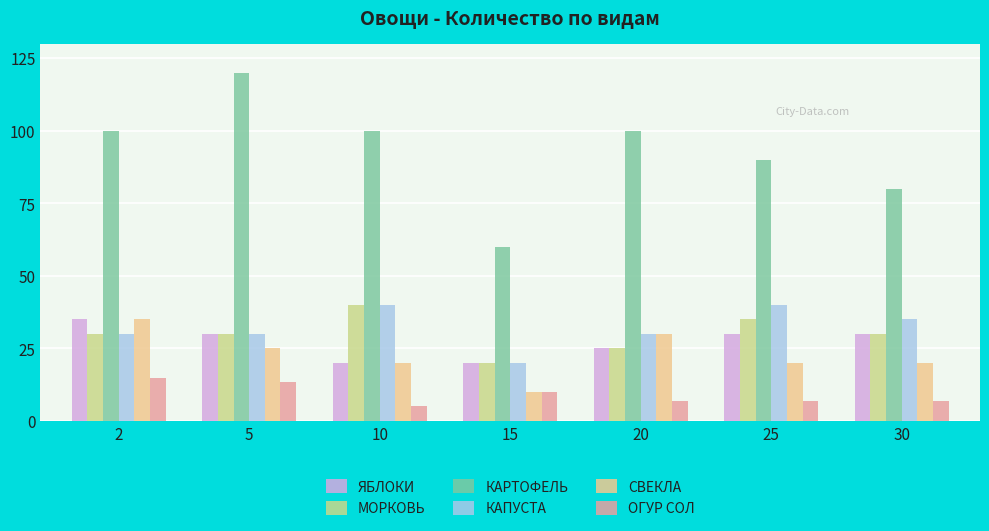

What is the total value across all series at 25?

222.0